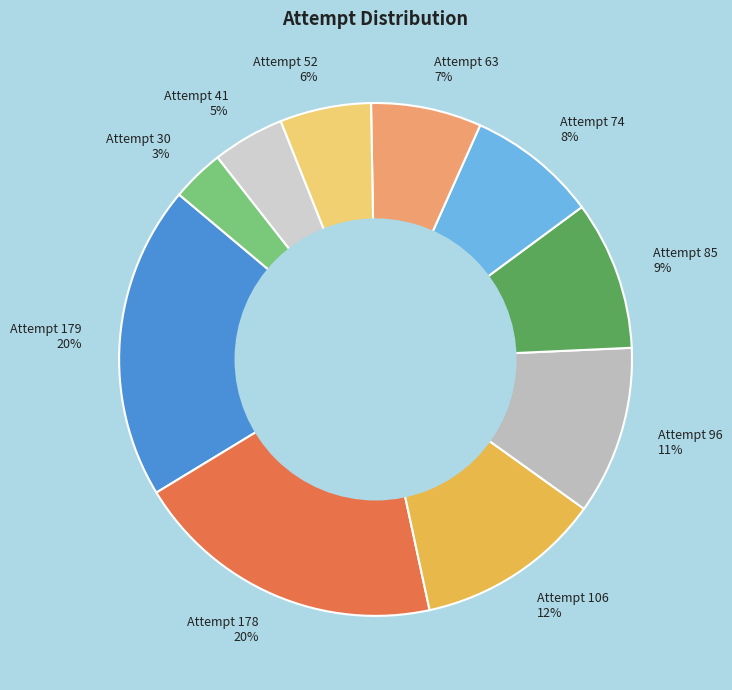

What is the smallest slice in the pie chart?

Attempt 30